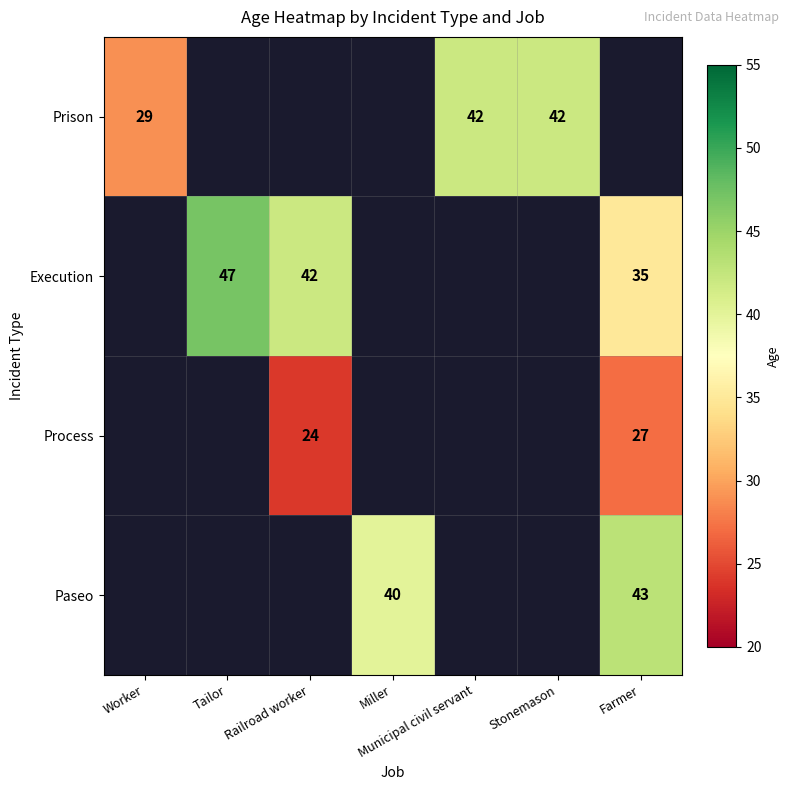

The value of Paseo at Farmer is 43. True or false?

True